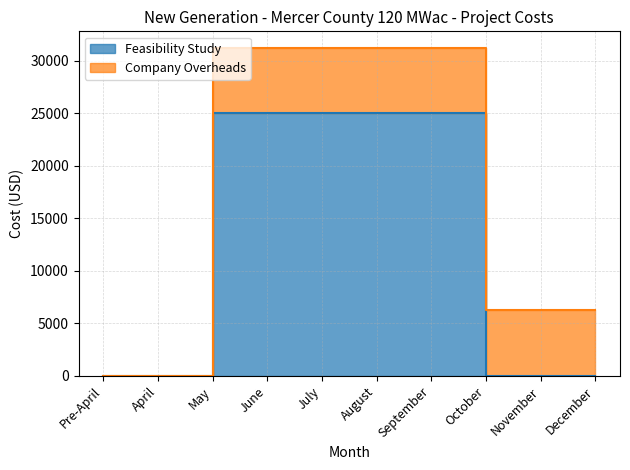

Reading left to right, what are all the values shown in this chart?

Pre-April=0	April=0	May=25000	June=25000	July=25000	August=25000	September=25000	October=0	November=0	December=0